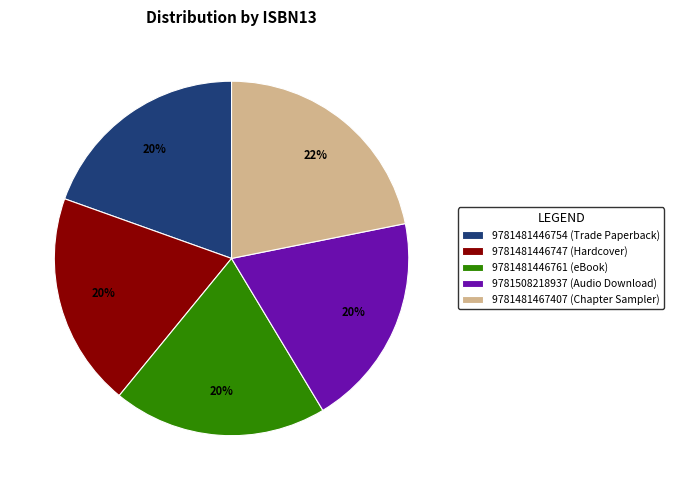

What is the ratio of the value at 9781481446754 to the value at 9781481446747?

1.0